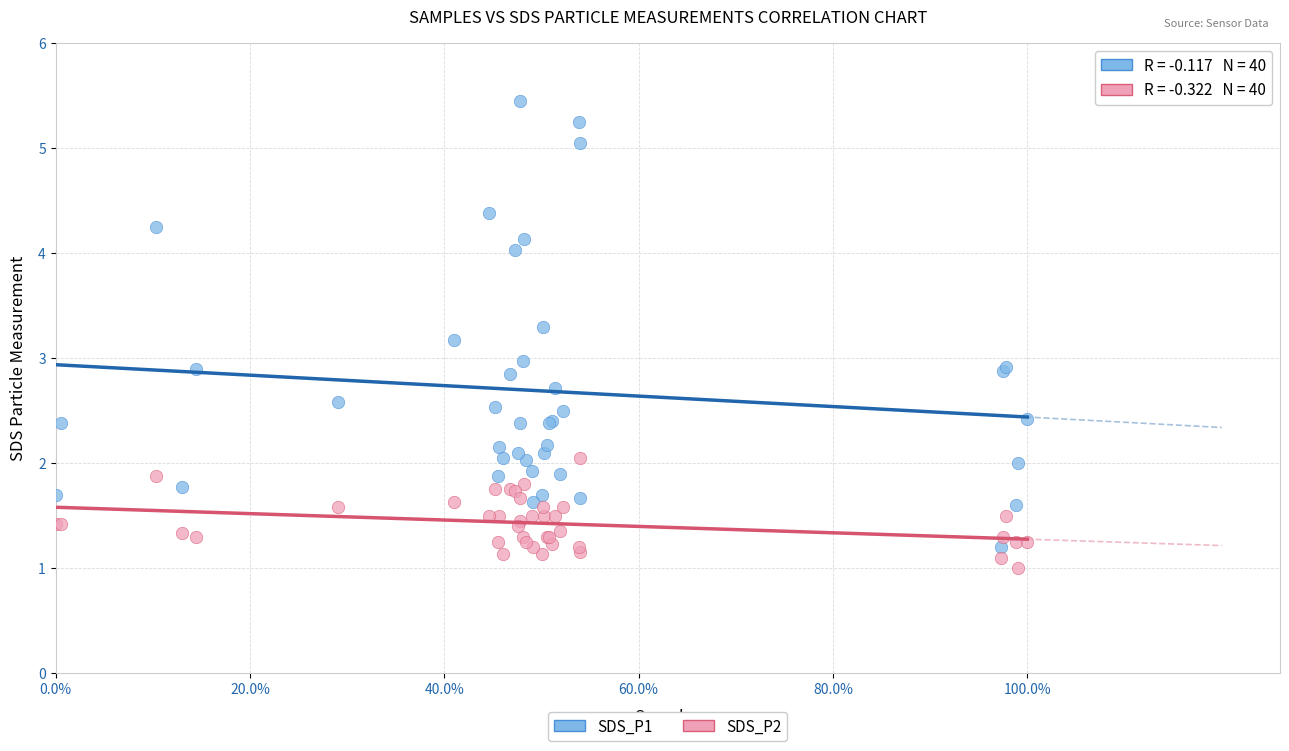

Which series has the largest Y range (max minus min)?

SDS_P1